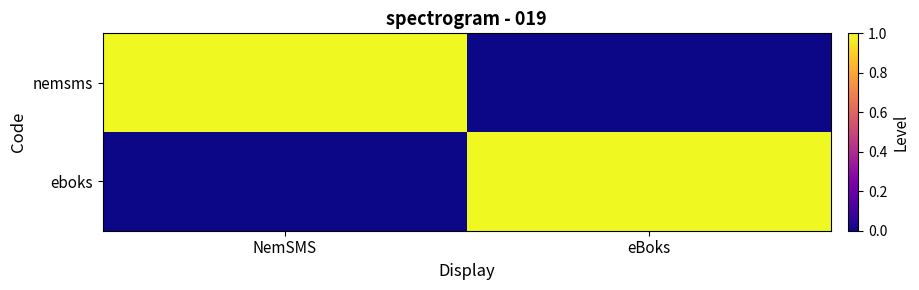

What is the difference between the highest and lowest values at eBoks?

1